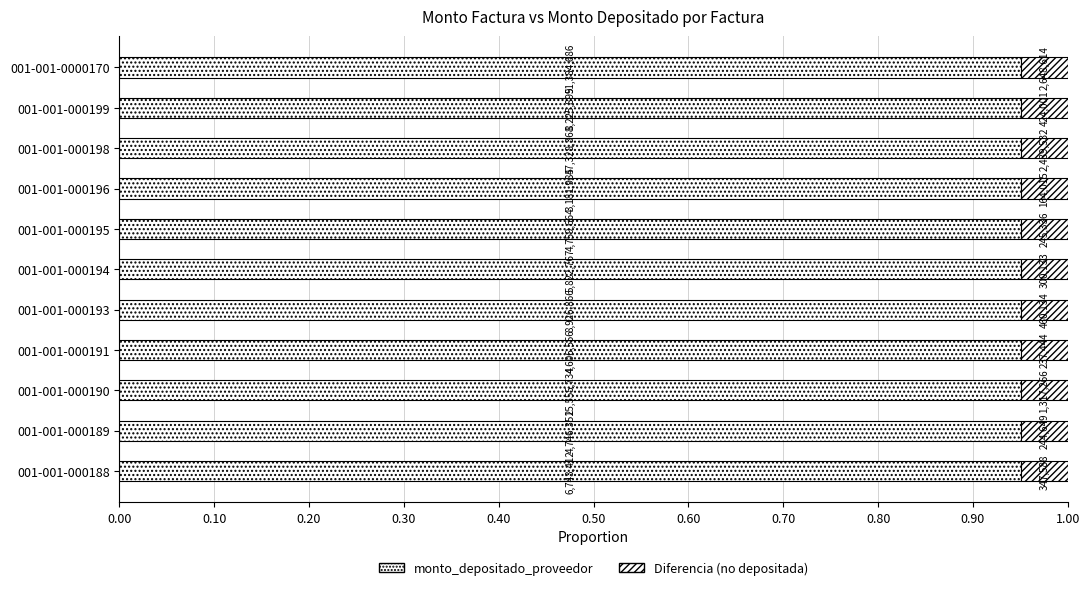

What is the total value across all series at 001-001-000195?

9764664